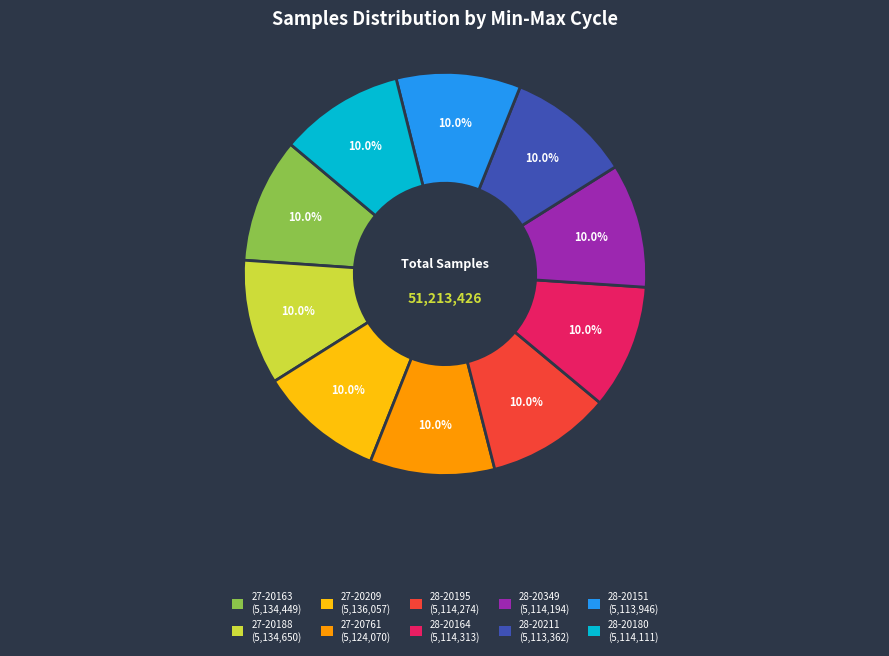

Is 27-20188 the majority of the pie?

No